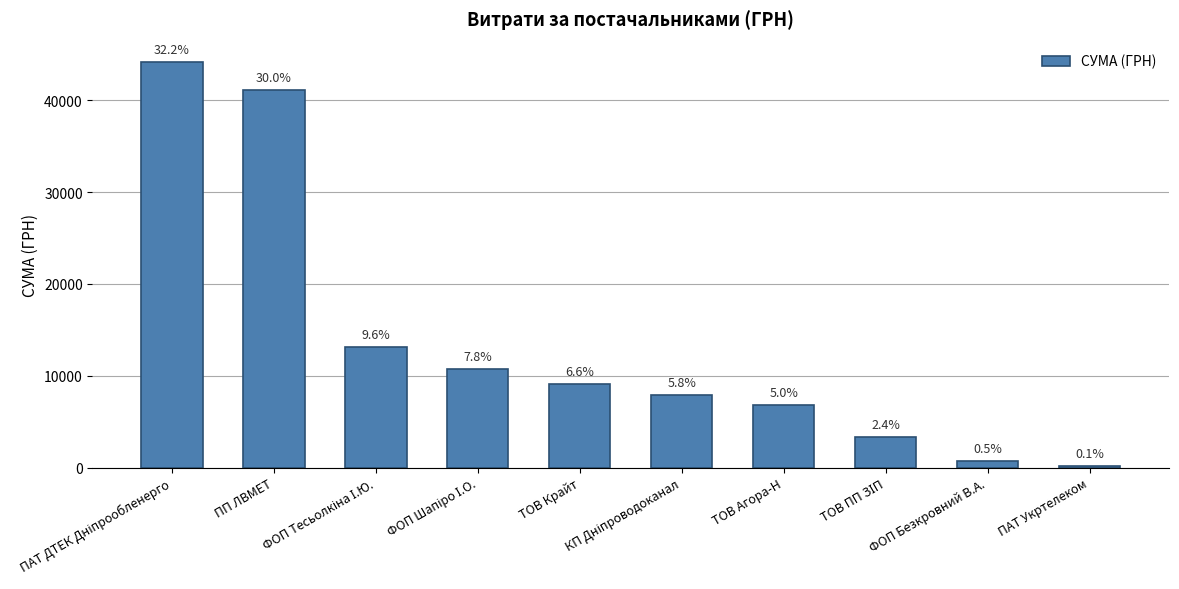

What is the smallest value displayed?

135.0